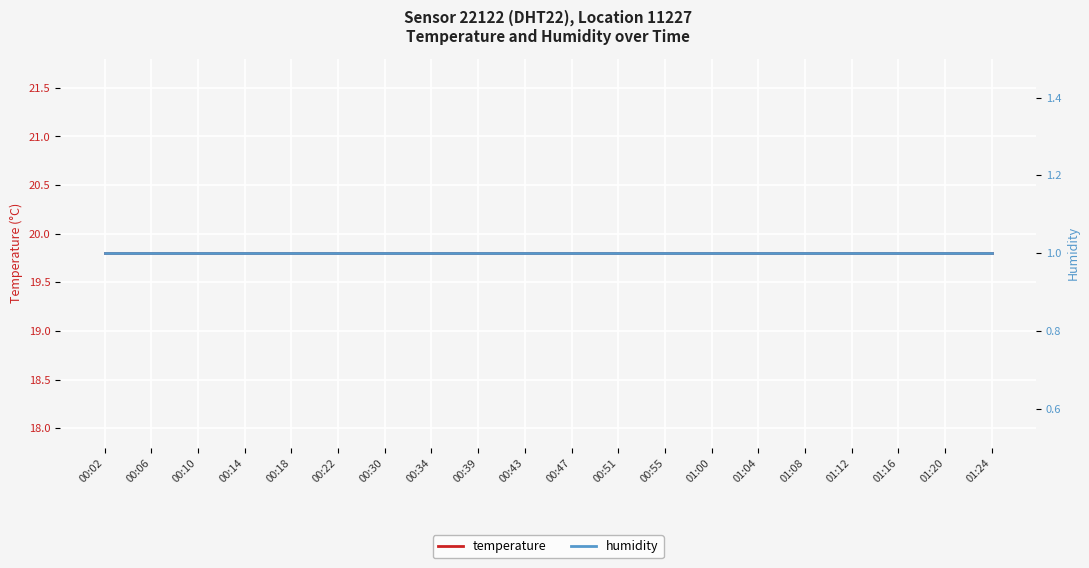

Which series changed the most between 00:10 and 01:04?

temperature